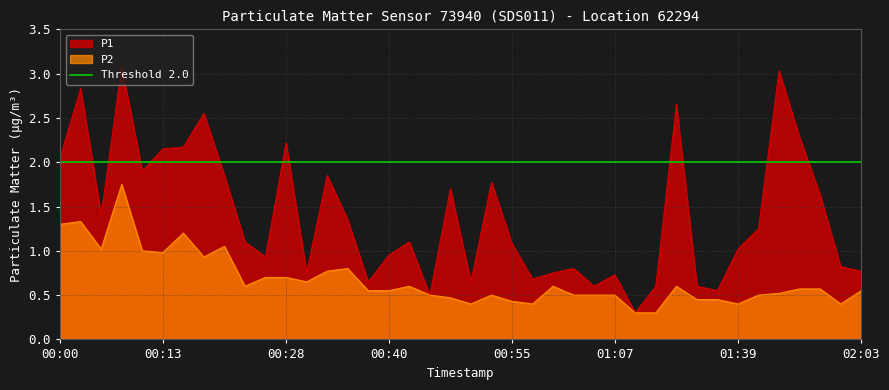

Where is the first local maximum for P1?

00:03